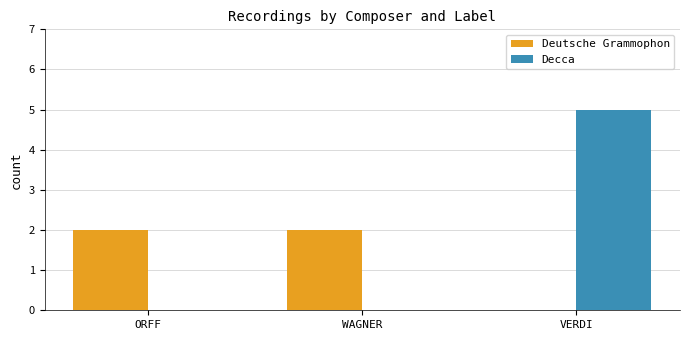

Which series has the largest total across all categories?

Decca